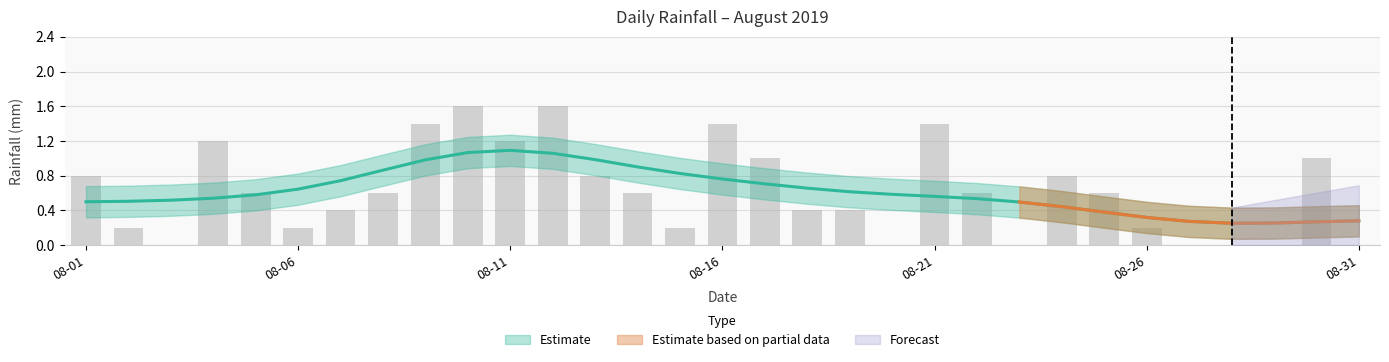

Which has a higher value, 2019-08-12 or 2019-08-28?

2019-08-12